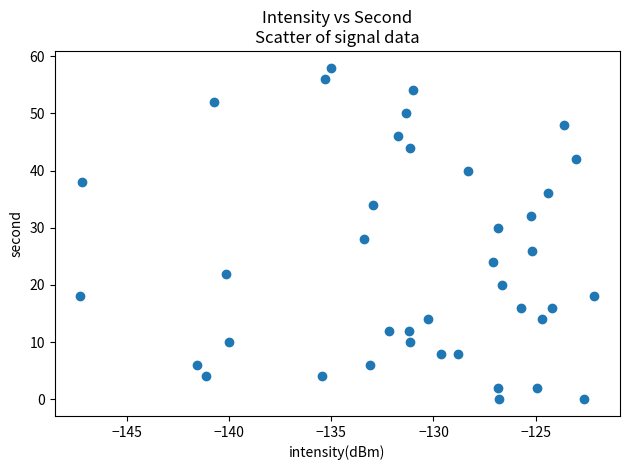

What is the range of Y values (max minus min)?

58